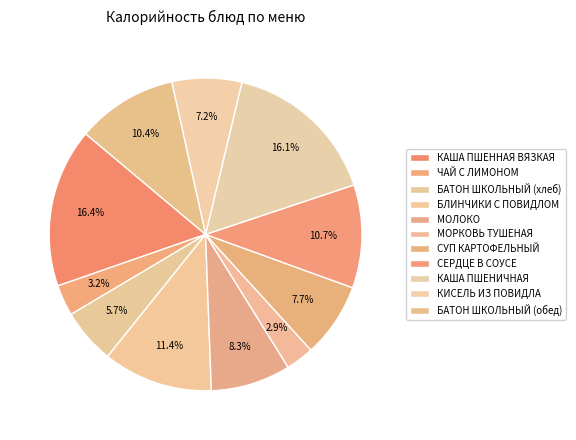

Is it true that БЛИНЧИКИ С ПОВИДЛОМ is 19% of the pie?

False